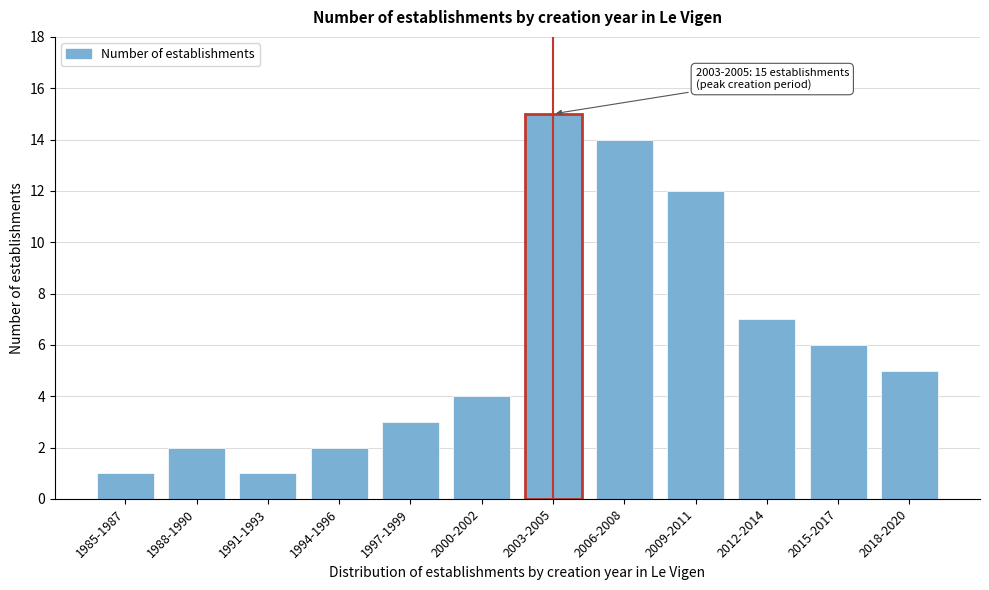

Reading left to right, list all the values displayed in this chart.

1985-1987=1	1988-1990=2	1991-1993=1	1994-1996=2	1997-1999=3	2000-2002=4	2003-2005=15	2006-2008=14	2009-2011=12	2012-2014=7	2015-2017=6	2018-2020=5